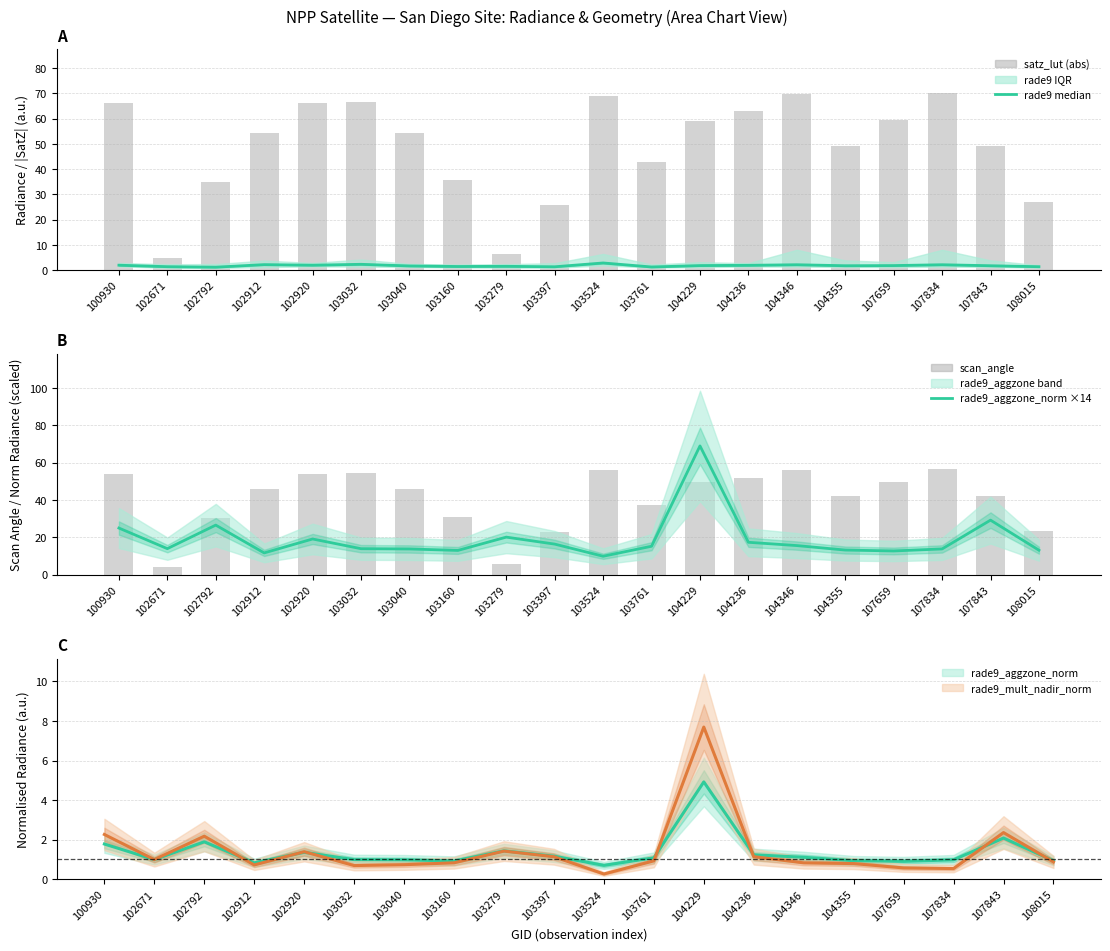

Are the bars horizontal?

No